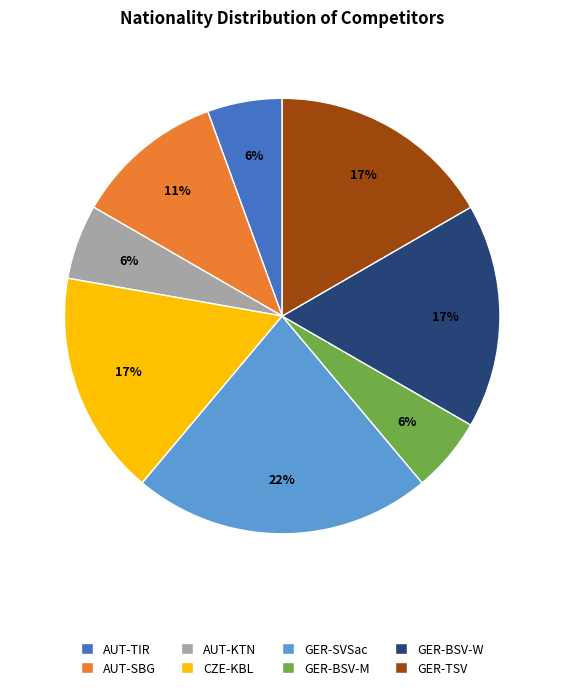

To the nearest percent, what is the combined percentage of AUT-SBG and AUT-KTN?

17%